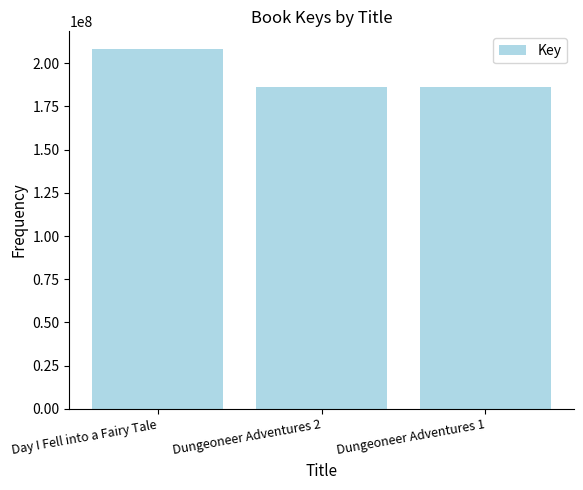

Is it true that the value at Dungeoneer Adventures 1 is 186260988?

True